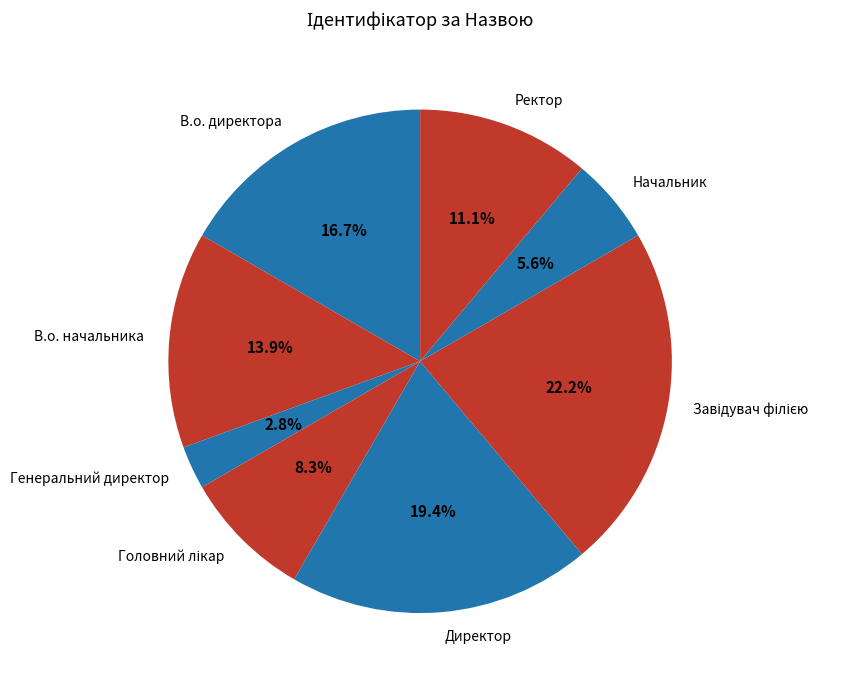

To the nearest percent, what is the difference between the В.о. начальника and В.о. директора slice percentages?

3%